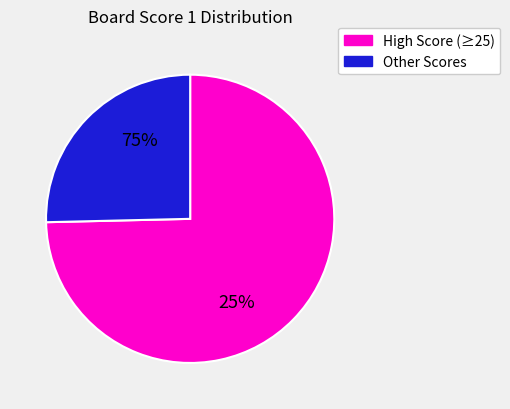

Is it true that Board 6 is 17% of the pie?

False